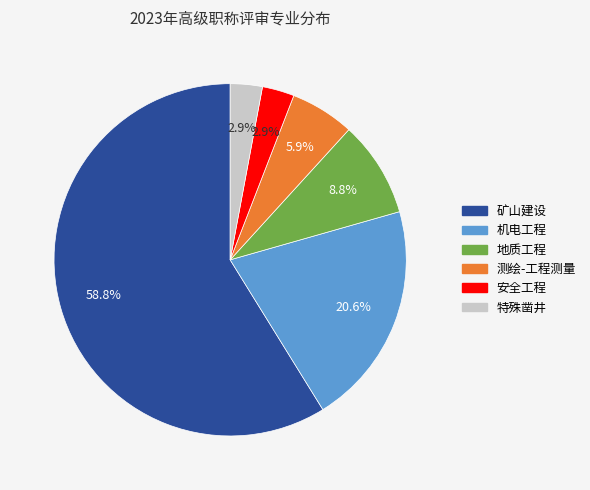

Which slice is the largest?

矿山建设